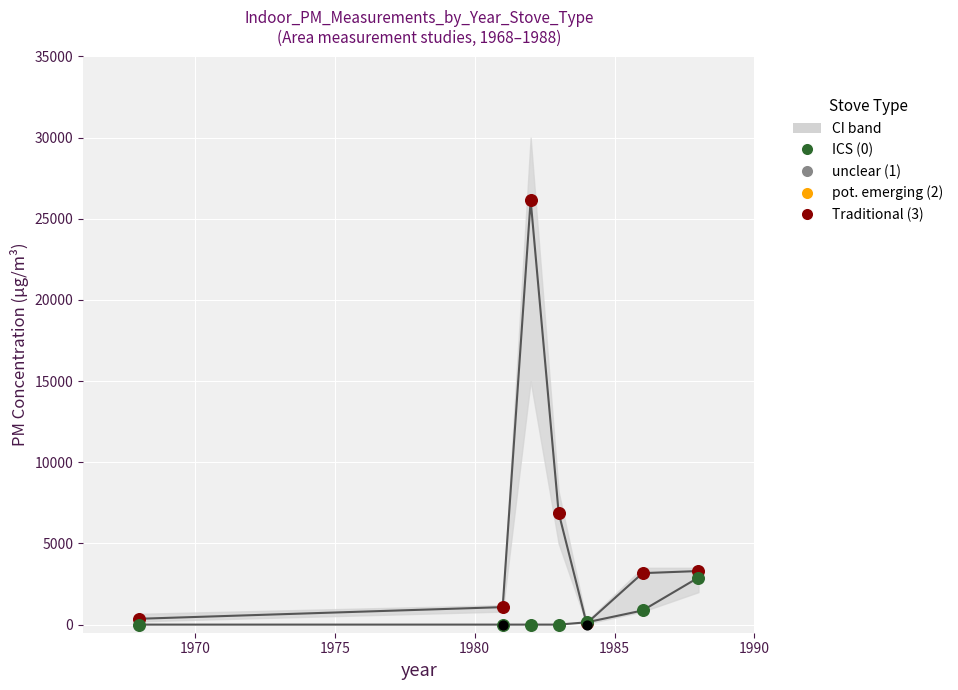

Which series reaches the maximum Y coordinate?

Traditional stove